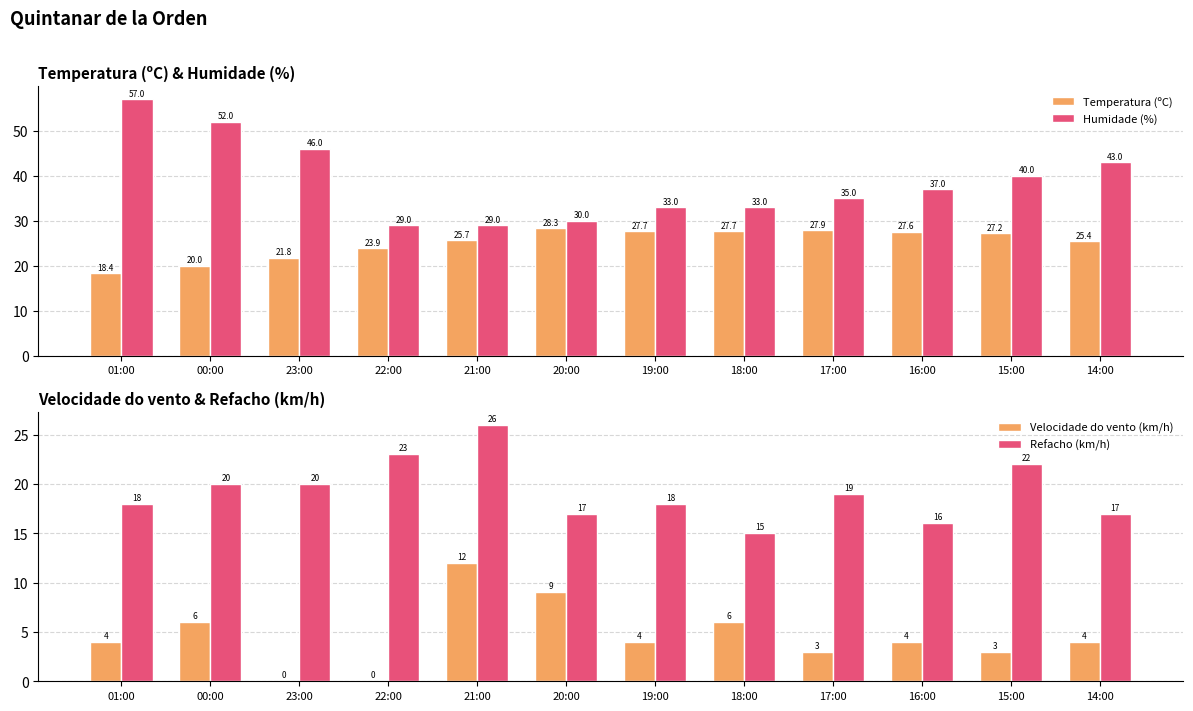

At which label does Temperatura (ºC) reach its minimum?

01:00